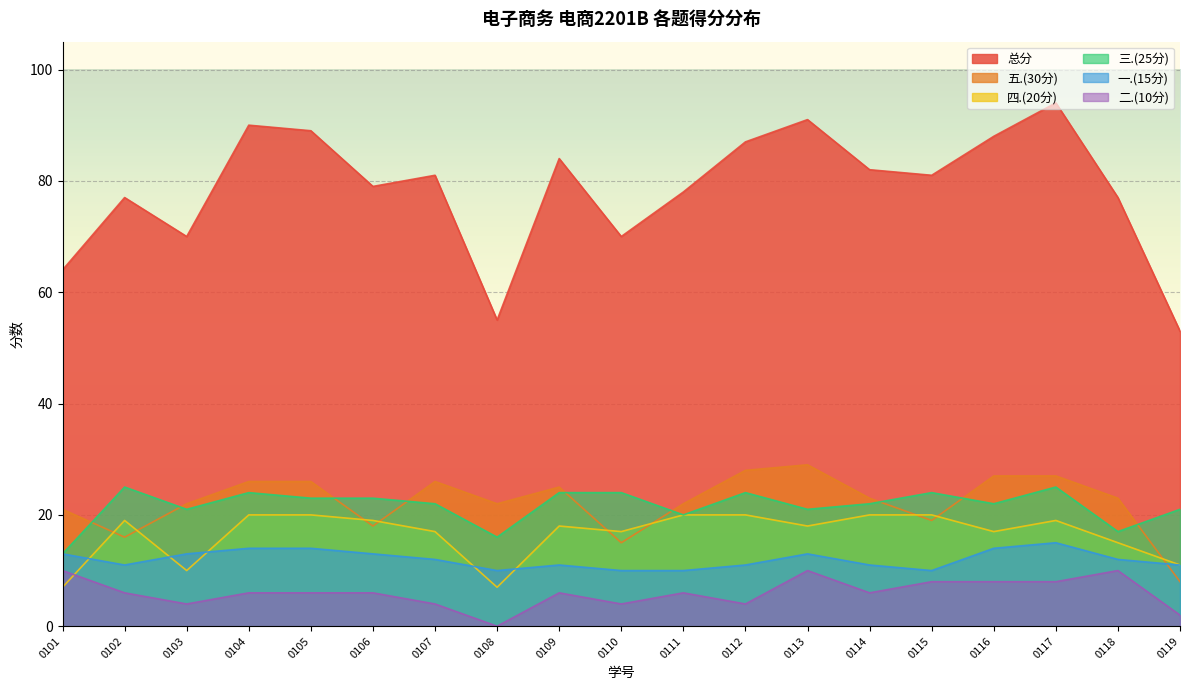

True or false: 二.(10分) and 五.(30分) intersect in this chart.

False